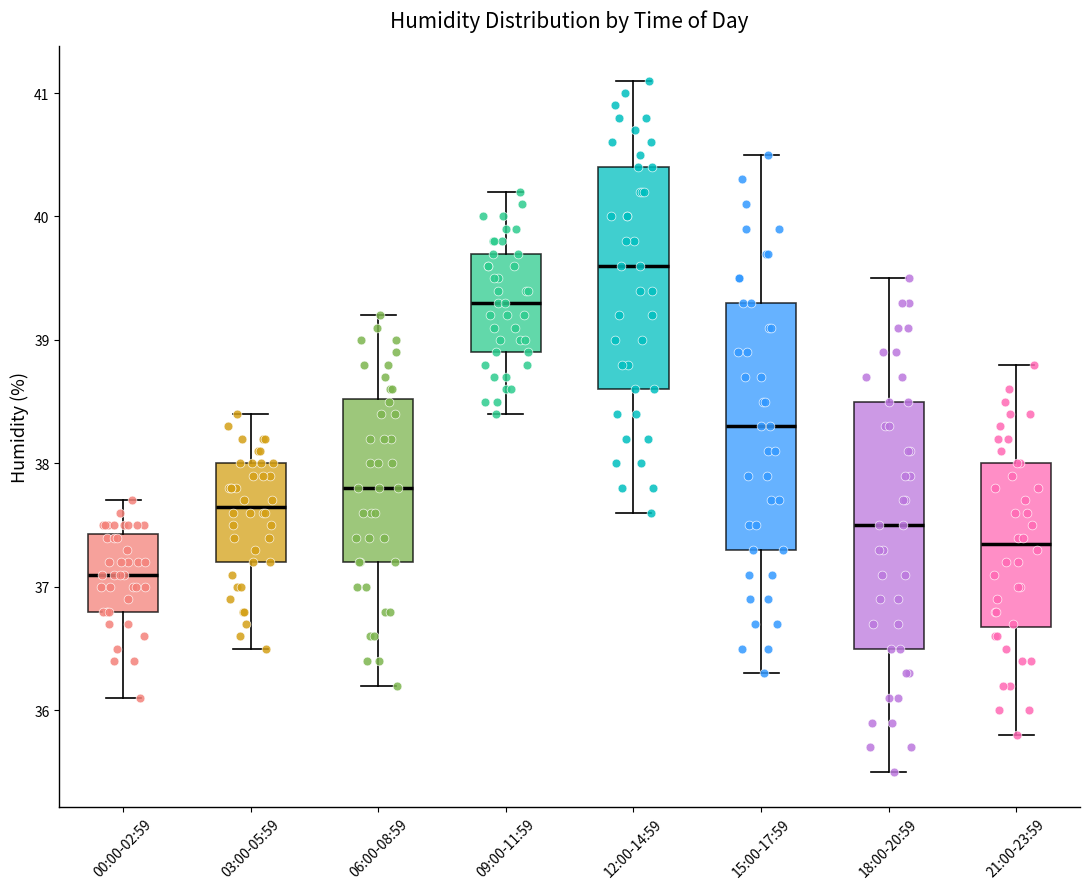

Reading left to right, read every box against the y-axis: the position of its median line, the range the box covers, and the ends of its whiskers. The values are not printed on the chart, so give them approximately, as read against the axis.

00:00-02:59: median 37.1, box 36.8 to 37.4, whiskers 36.1 to 37.7
03:00-05:59: median 37.7, box 37.2 to 38.0, whiskers 36.5 to 38.4
06:00-08:59: median 37.8, box 37.2 to 38.5, whiskers 36.2 to 39.2
09:00-11:59: median 39.3, box 38.9 to 39.7, whiskers 38.4 to 40.2
12:00-14:59: median 39.6, box 38.6 to 40.4, whiskers 37.6 to 41.1
15:00-17:59: median 38.3, box 37.3 to 39.3, whiskers 36.3 to 40.5
18:00-20:59: median 37.5, box 36.5 to 38.5, whiskers 35.5 to 39.5
21:00-23:59: median 37.4, box 36.7 to 38.0, whiskers 35.8 to 38.8